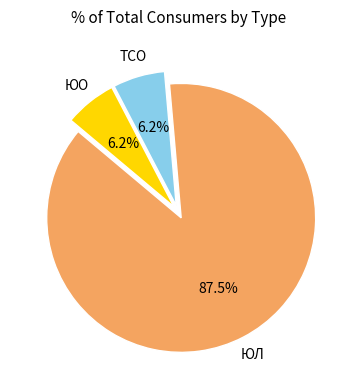

Is there a majority slice in this chart?

Yes